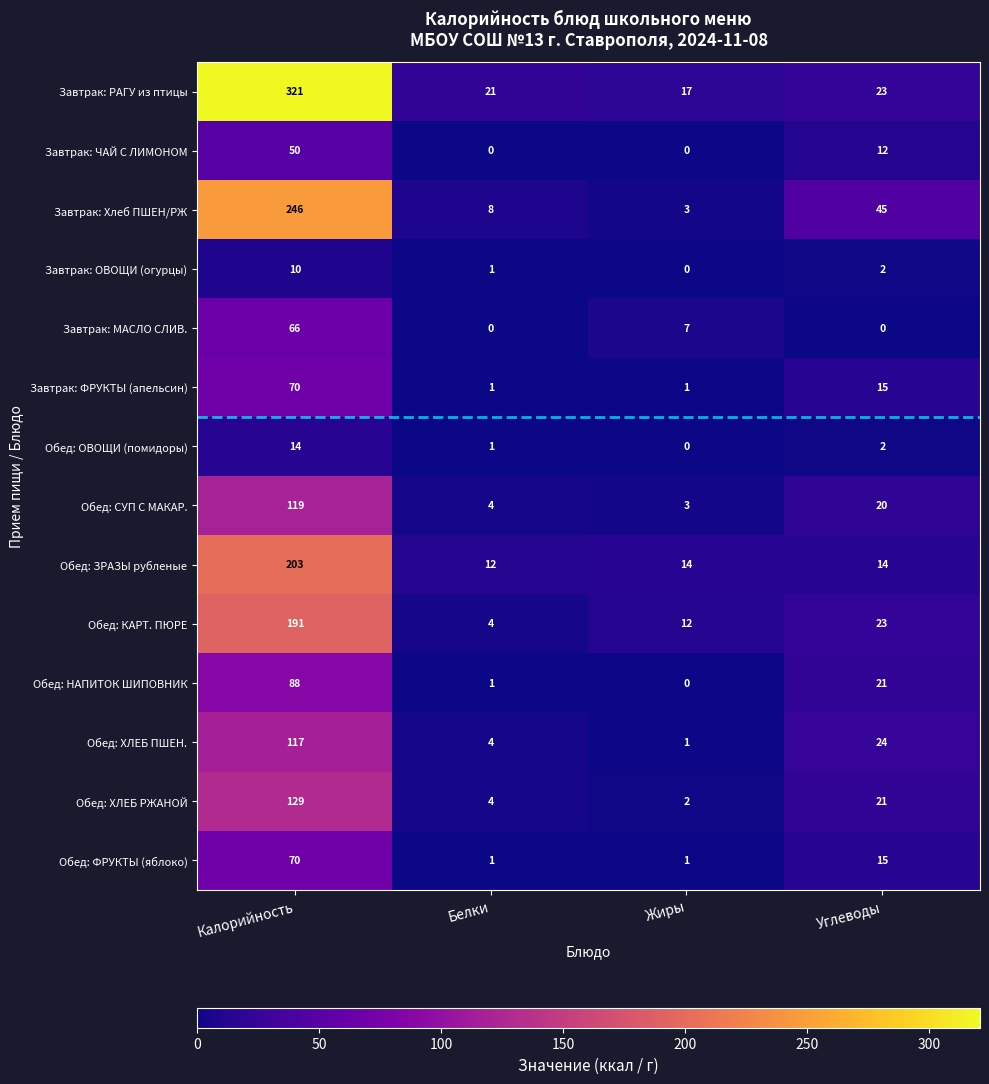

What is the maximum value shown in the chart?

321